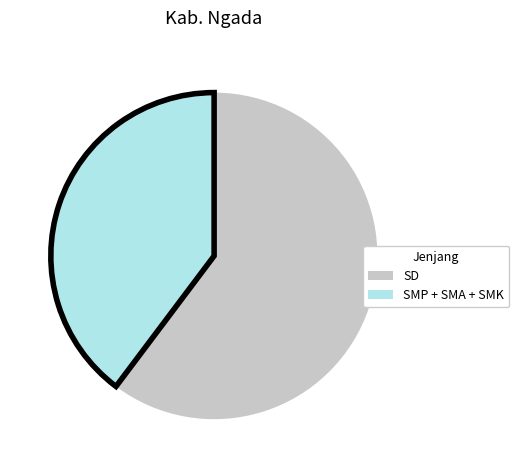

Is there a majority slice in this chart?

Yes